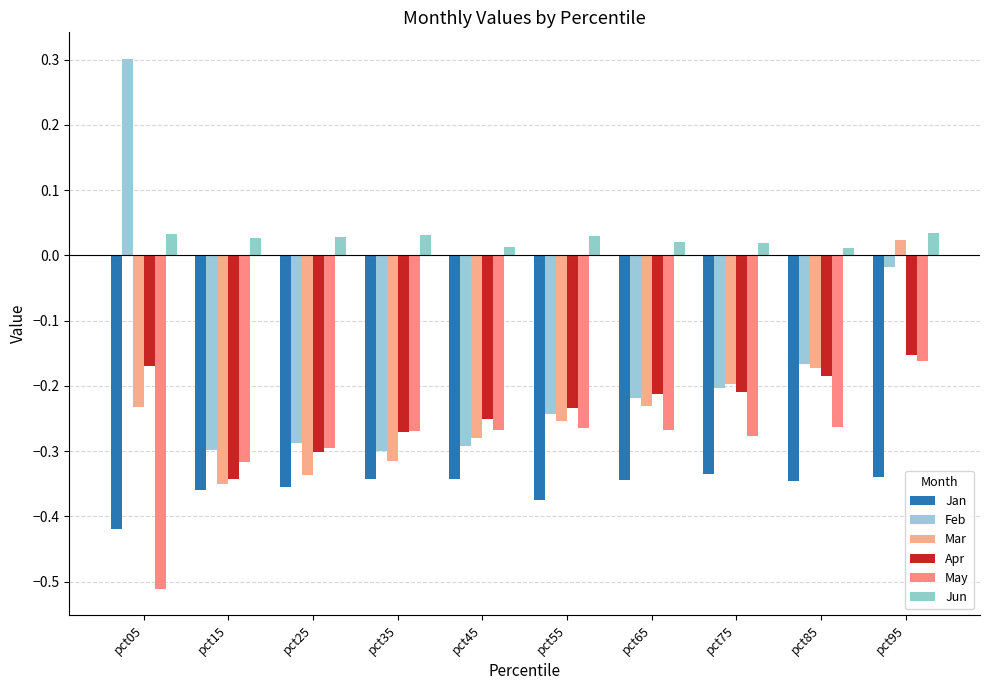

Rank the categories by Jun value from lowest to highest.

pct85, pct45, pct75, pct65, pct15, pct25, pct55, pct35, pct05, pct95